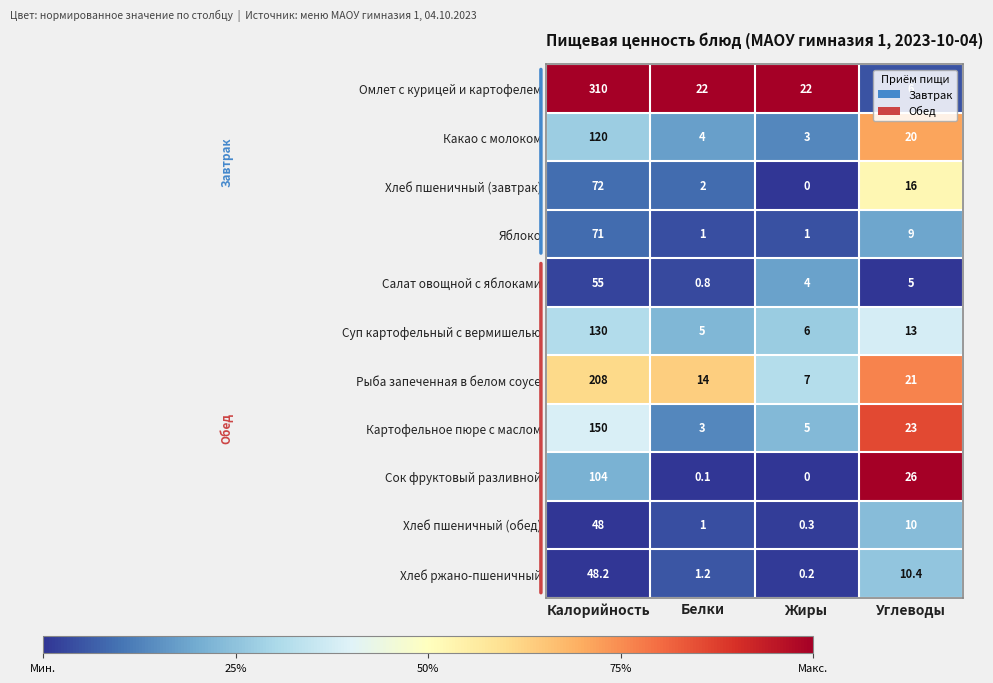

What is the sum of the Суп картофельный с вермишелью values at Жиры and Калорийность?

136.0